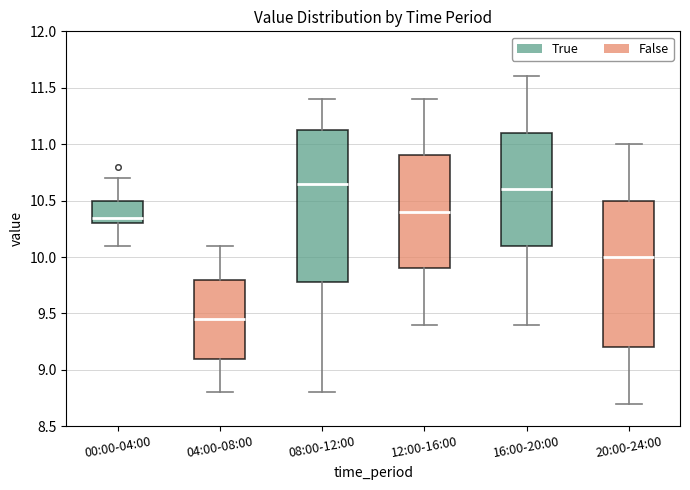

Reading left to right, transcribe this box plot: for each box, give where its median line is, the range the box spans, and where its two whiskers end, as read against the y-axis. The values are not printed on the chart, so give them approximately, as read against the axis.

00:00-04:00: median 10.35, box 10.30 to 10.50, whiskers 10.10 to 10.70
04:00-08:00: median 9.45, box 9.10 to 9.80, whiskers 8.80 to 10.10
08:00-12:00: median 10.65, box 9.80 to 11.15, whiskers 8.80 to 11.40
12:00-16:00: median 10.40, box 9.90 to 10.90, whiskers 9.40 to 11.40
16:00-20:00: median 10.60, box 10.10 to 11.10, whiskers 9.40 to 11.60
20:00-24:00: median 10.00, box 9.20 to 10.50, whiskers 8.70 to 11.00